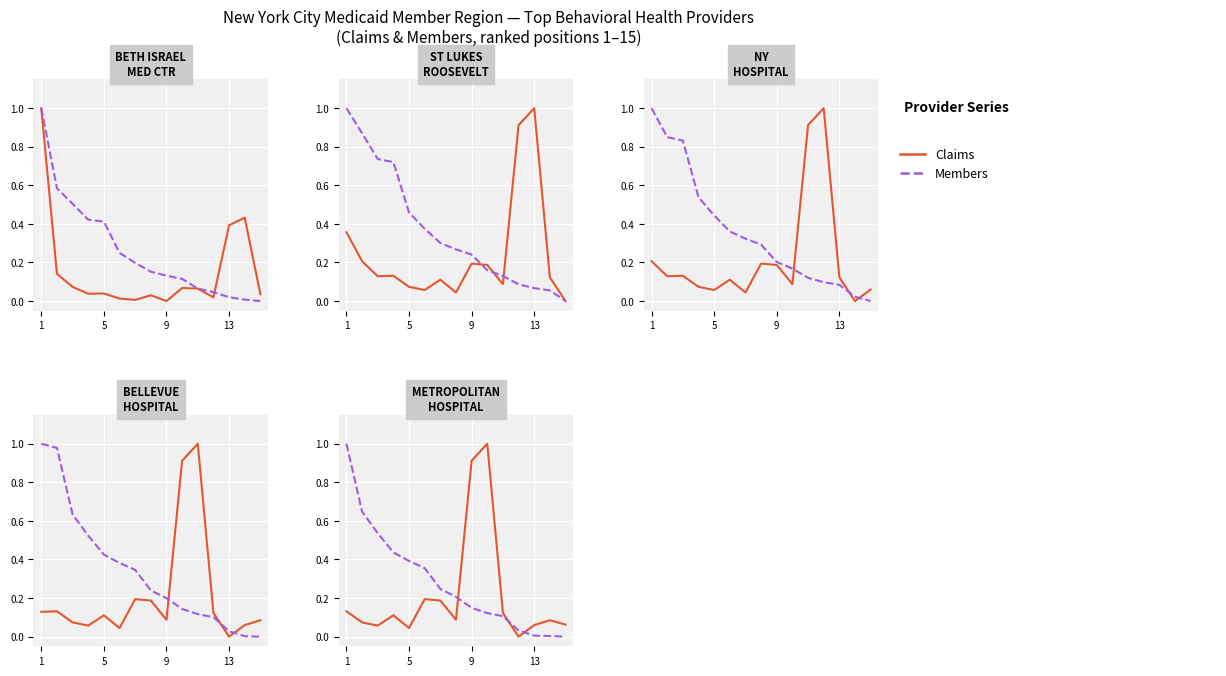

What is the total value across all series at 13?

0.1